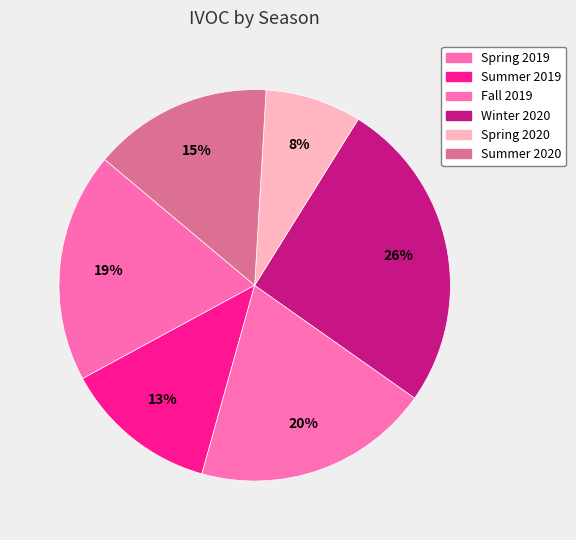

How many segments does this pie chart have?

6